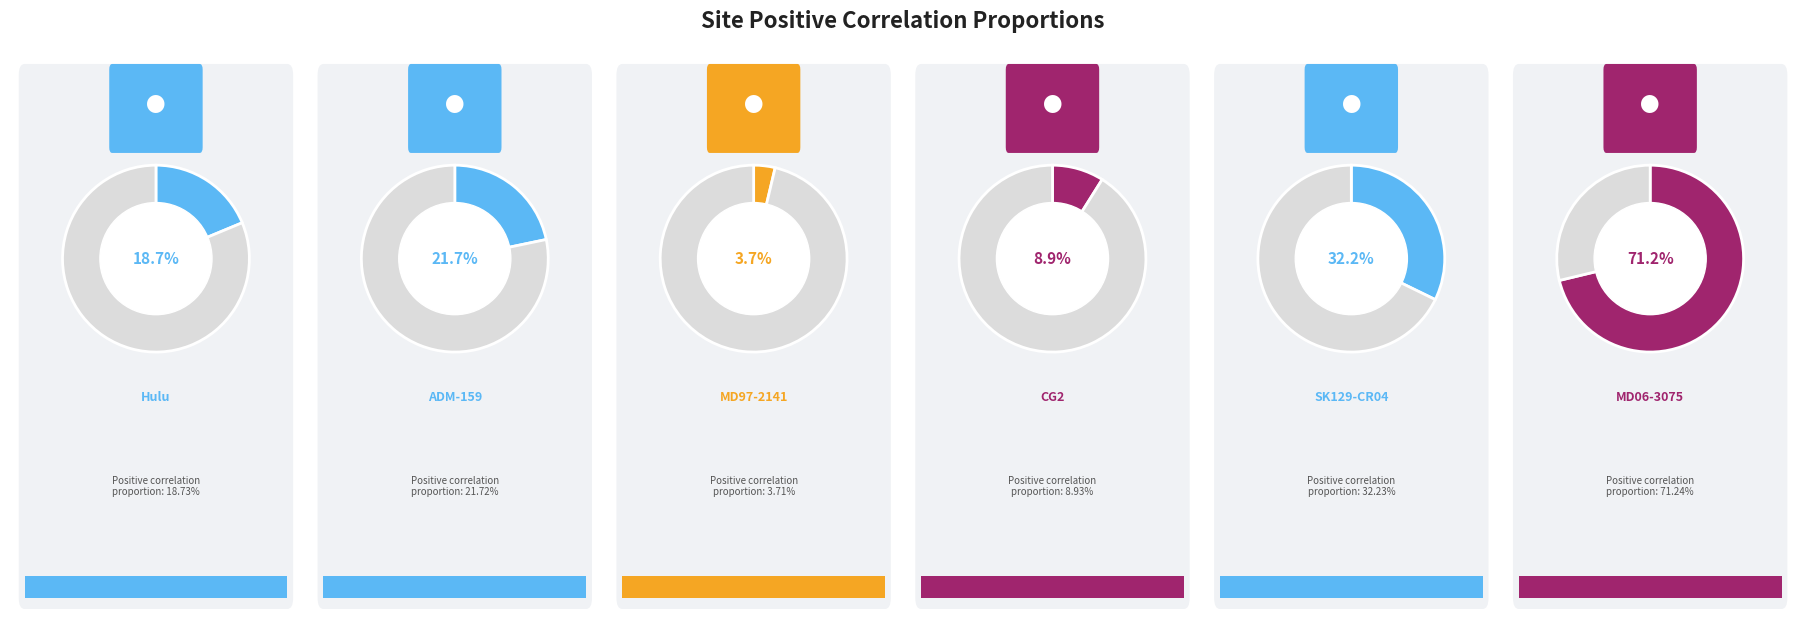

Is it true that Hulu is 1% of the pie?

False